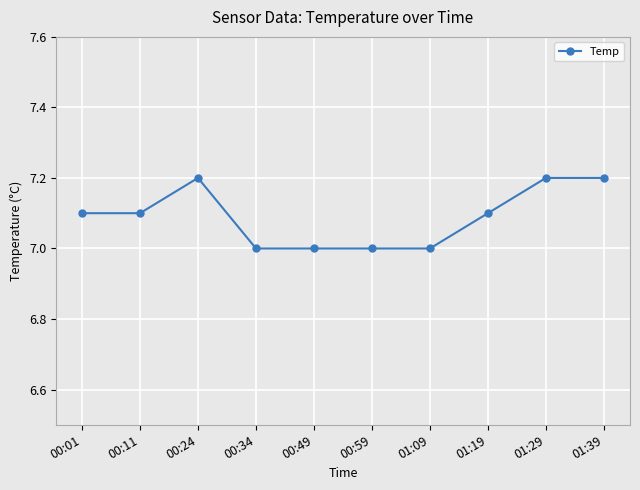

What is the average value?

7.1